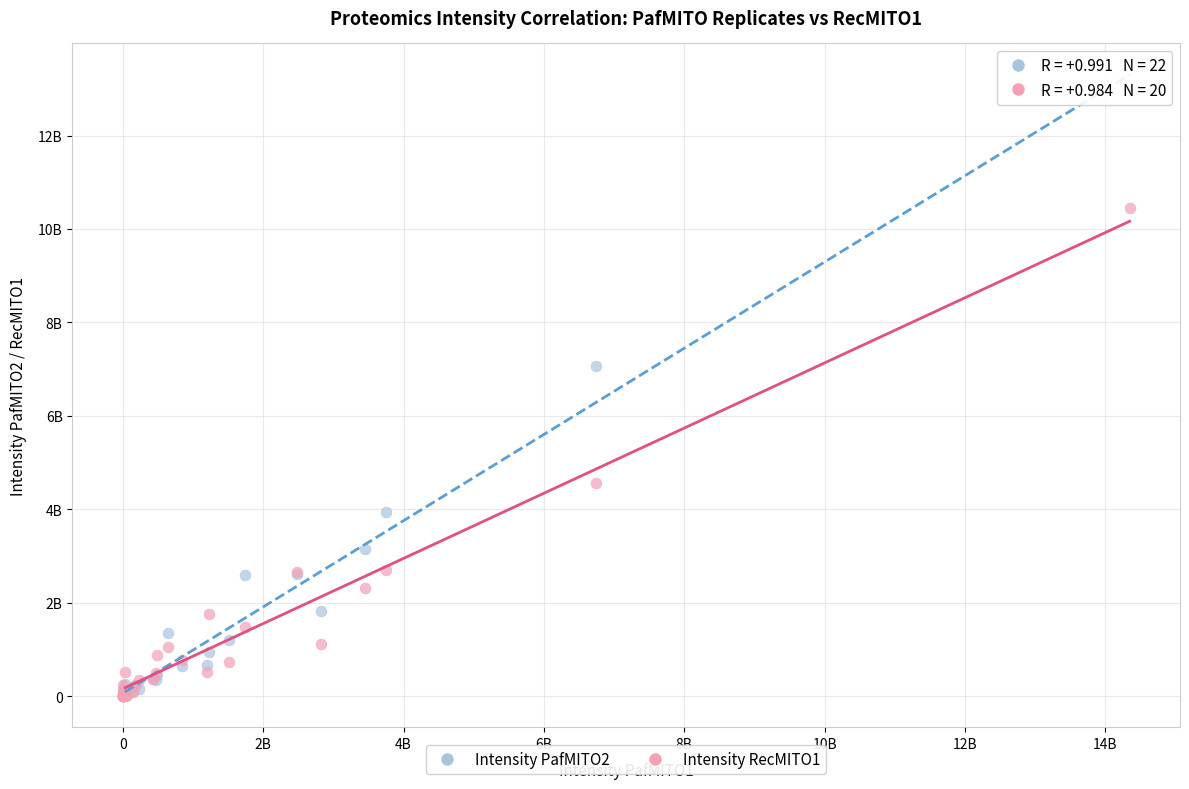

Which series has the widest spread of Y values?

Intensity PafMITO2